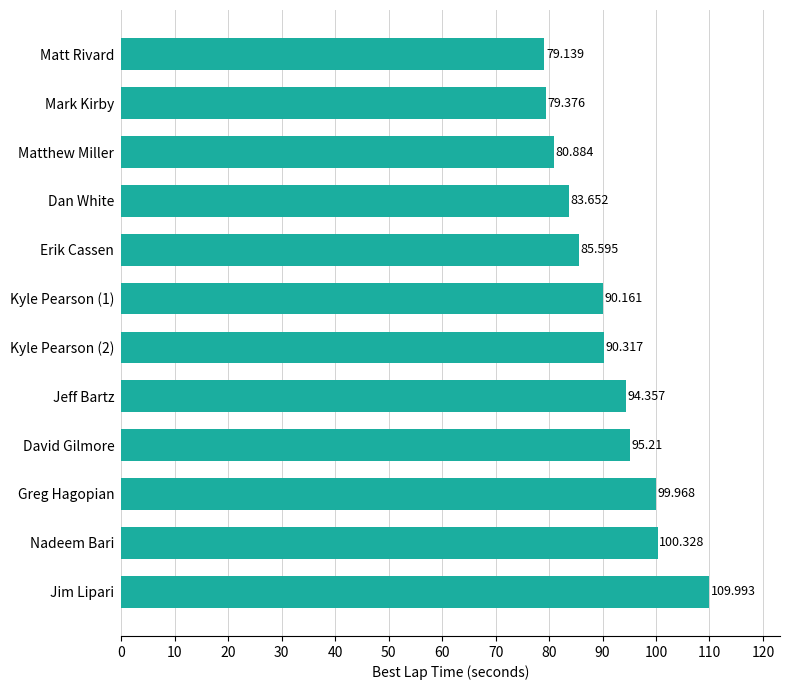

Which category has the highest value across all series?

Jim Lipari